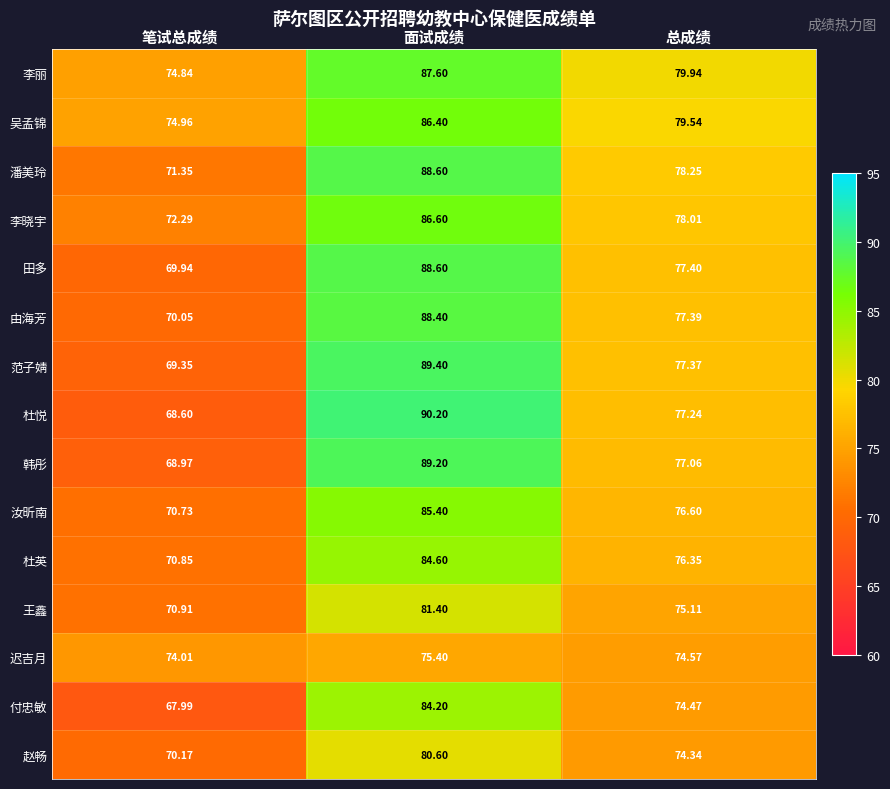

At 笔试总成绩, list the series in order from smallest to largest.

付忠敏, 杜悦, 韩彤, 范子婧, 田多, 由海芳, 赵畅, 汝昕南, 杜英, 王鑫, 潘美玲, 李晓宇, 迟吉月, 李丽, 吴孟锦